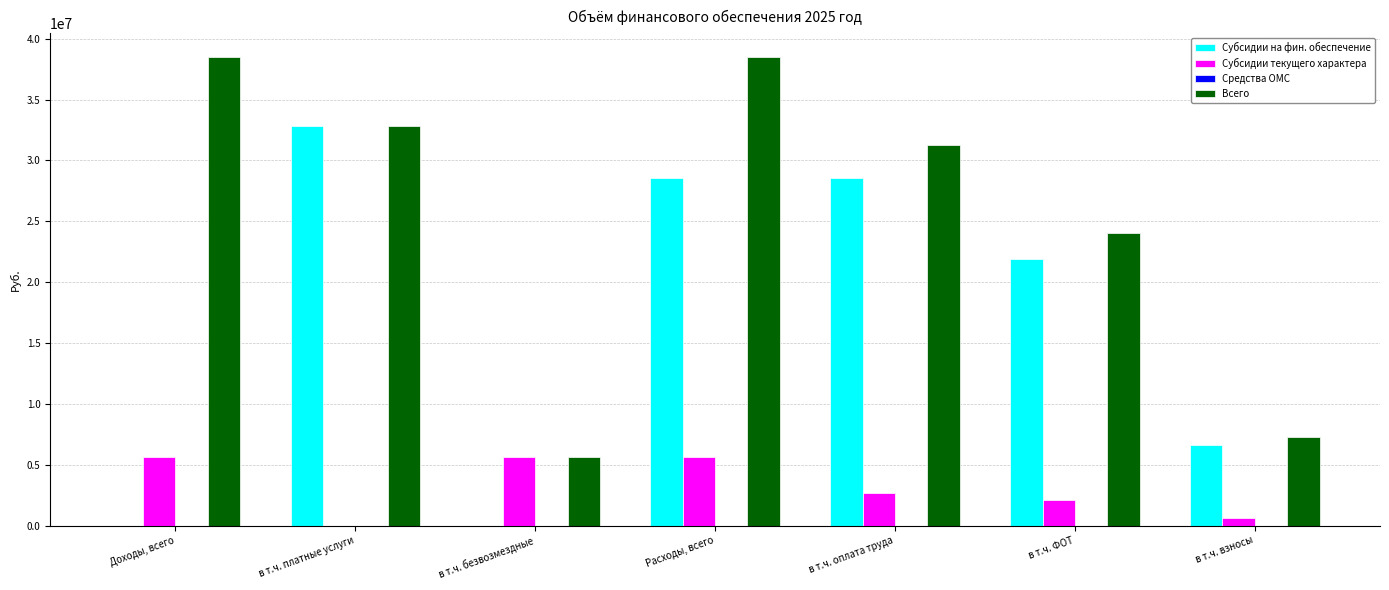

Count the number of data series in this chart.

3